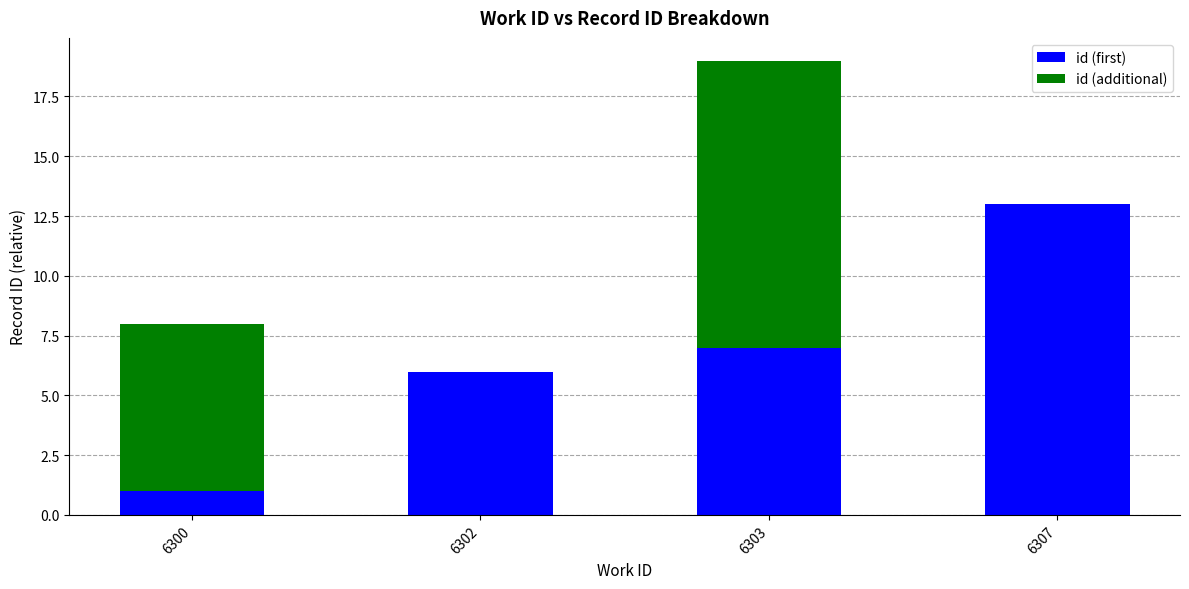

What is the sum of the id (first) values at 6307 and 6302?

19